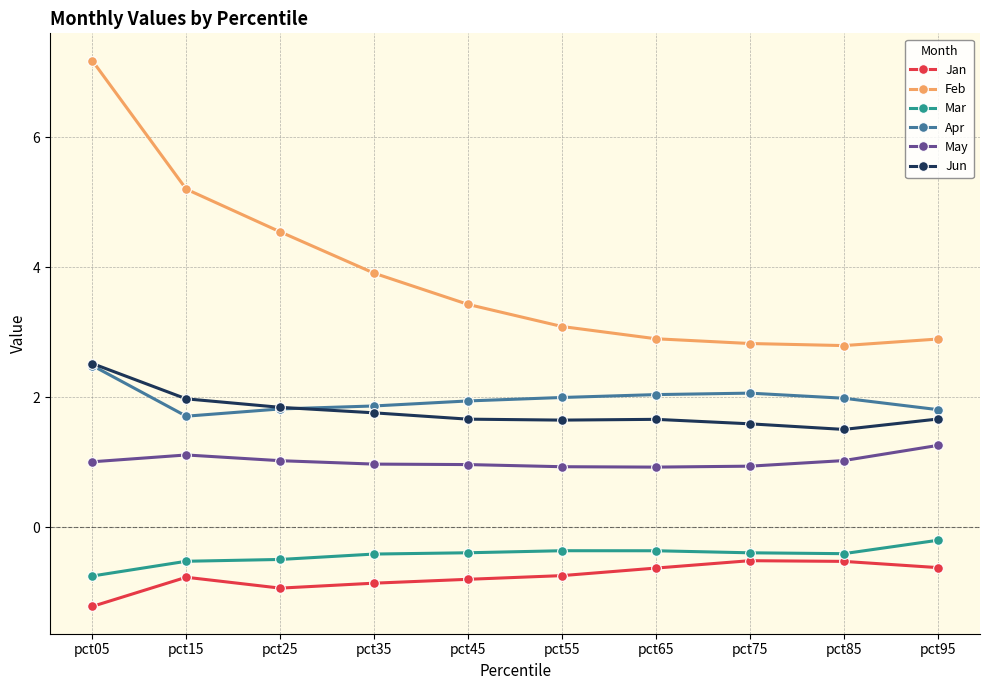

True or false: May has more than 0 interior local peaks.

True